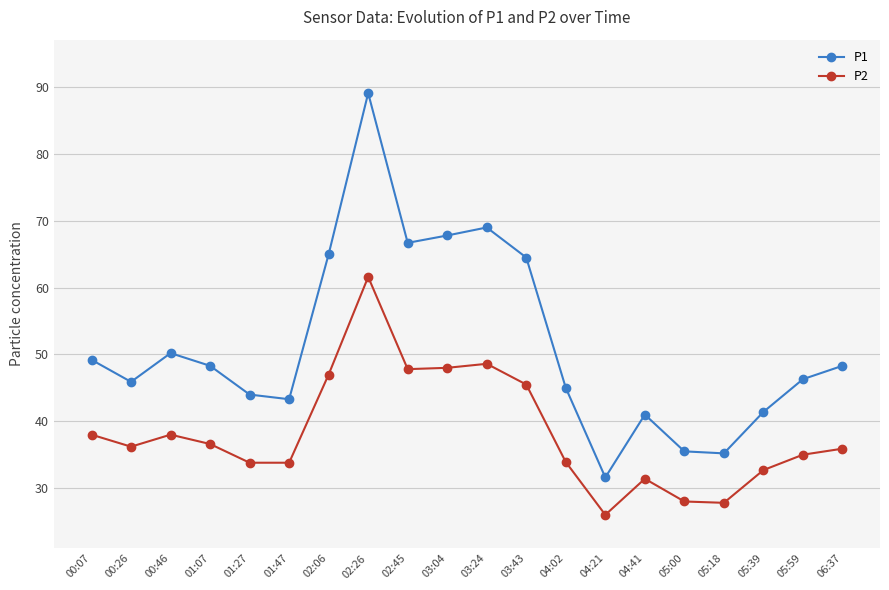

Between 00:46 and 03:43, which series saw the biggest shift?

P1